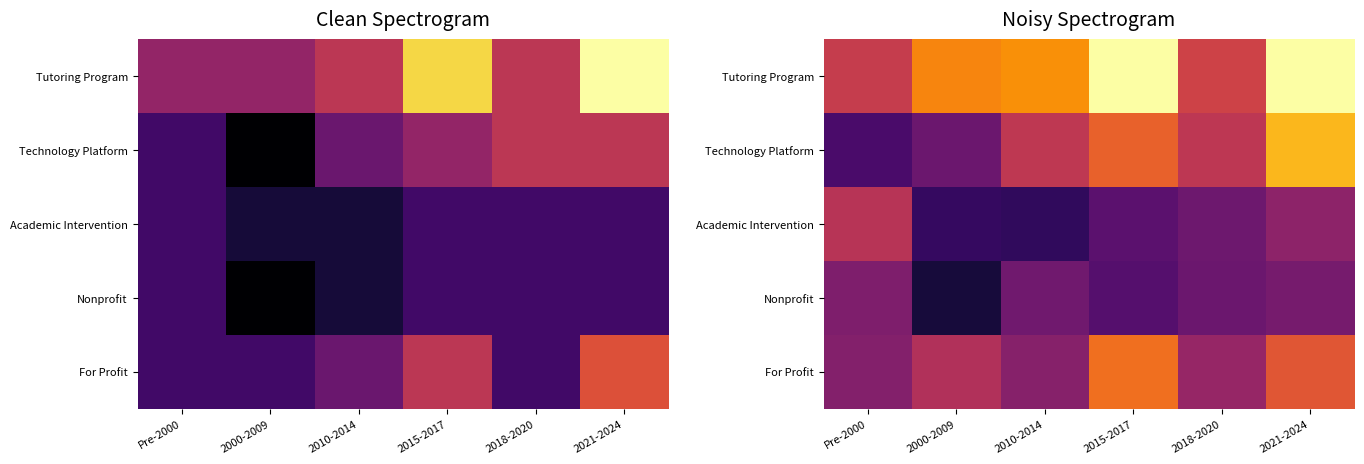

The Technology Platform series shows 0.3 at 2000-2009. True or false?

True